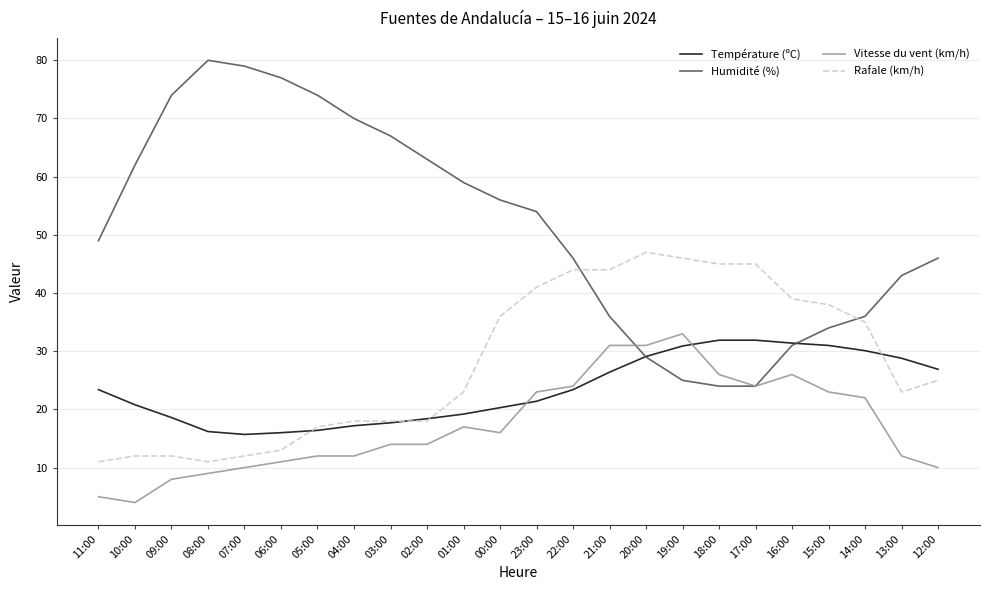

Is it true that Rafale (km/h) equals 47.0 at 20:00?

True